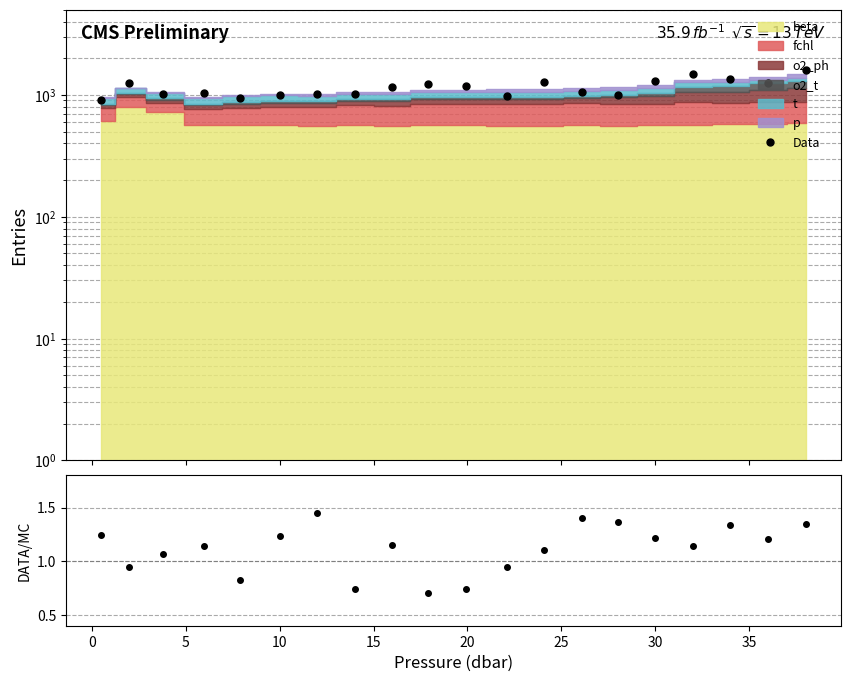

What is the total value across all series at 14?

996.1